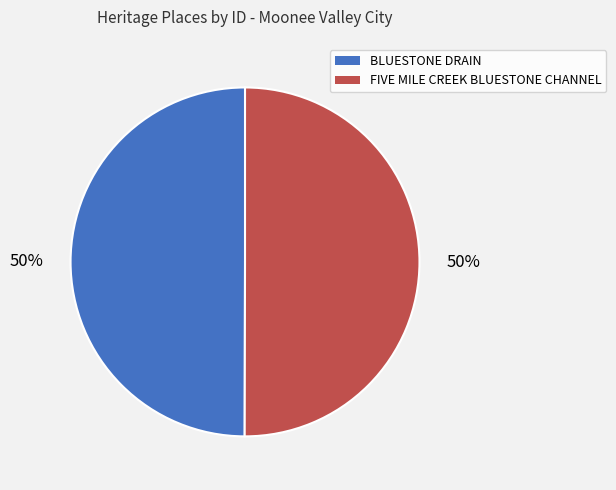

The FIVE MILE CREEK BLUESTONE CHANNEL slice represents 50% of the pie. True or false?

True